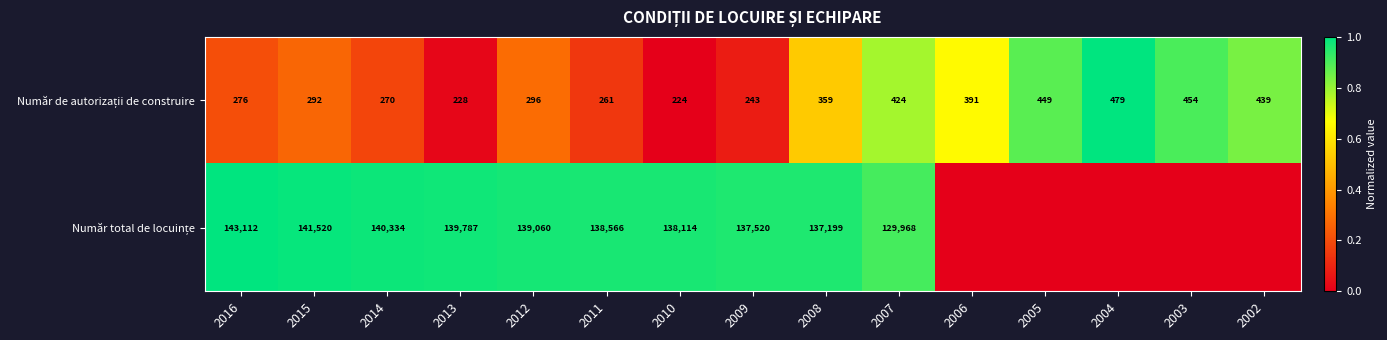

What is the total value across all series at 2007?

130392